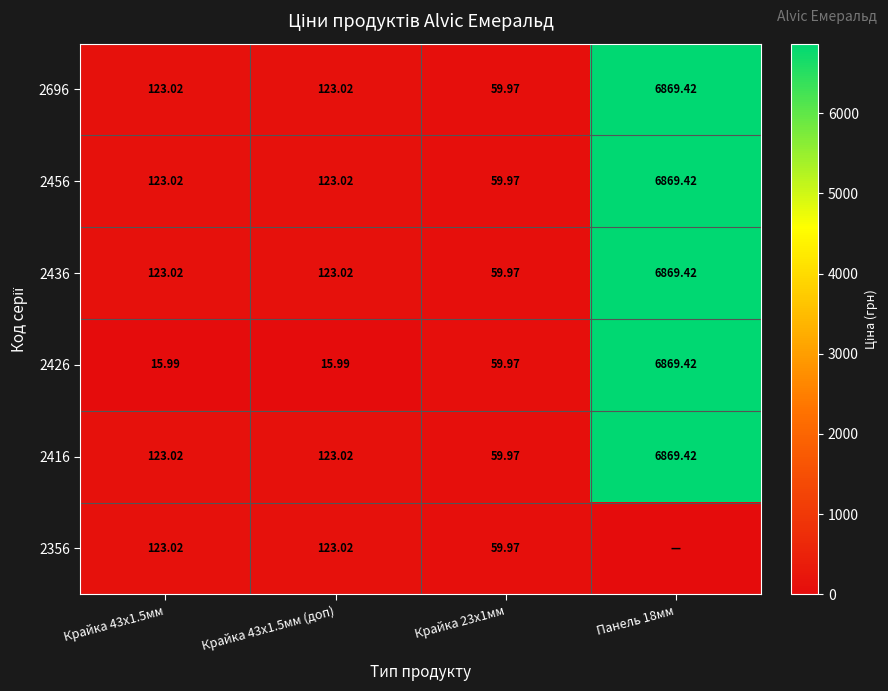

Which series has the largest range (max minus min)?

2426